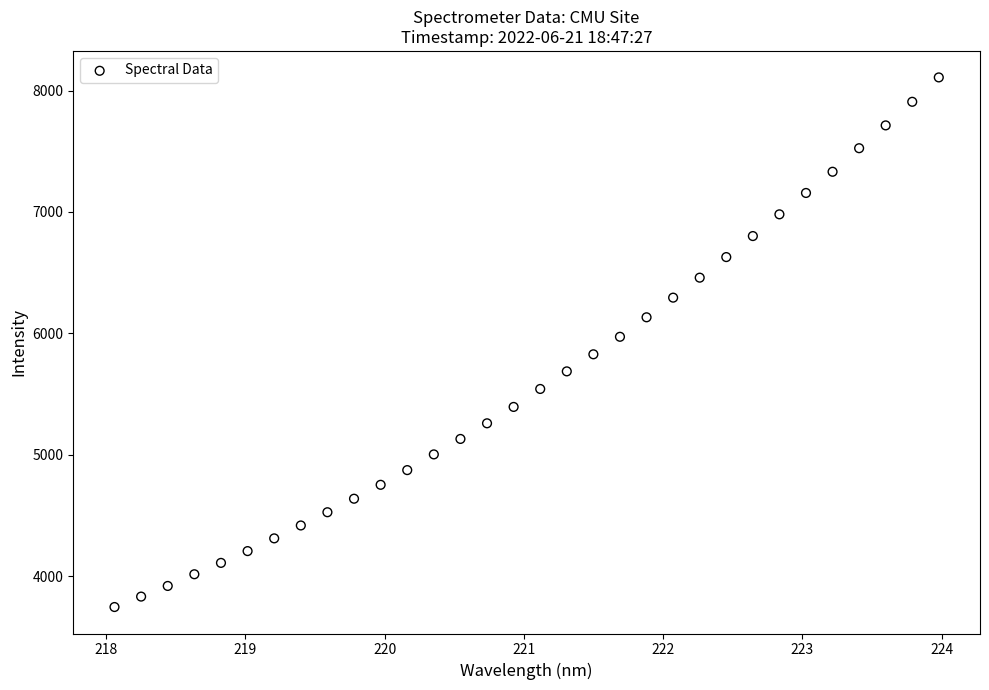

What is the range of Y values (max minus min)?

4362.3